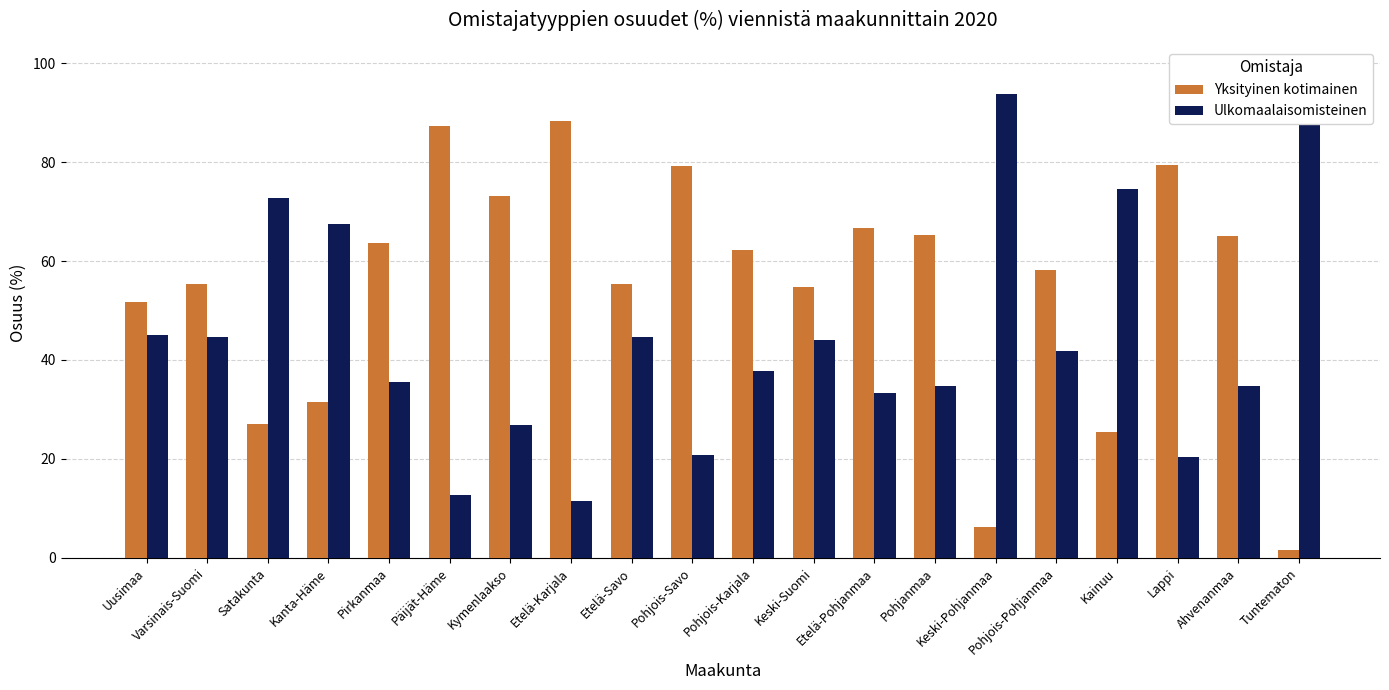

Which series has the widest spread of values?

Ulkomaalaisomisteinen